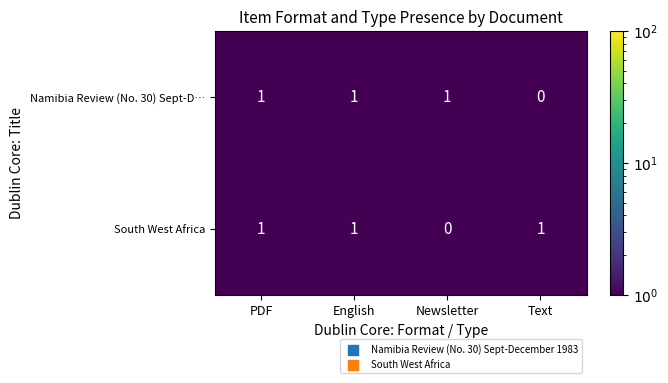

What is the sum of all South West Africa values?

3